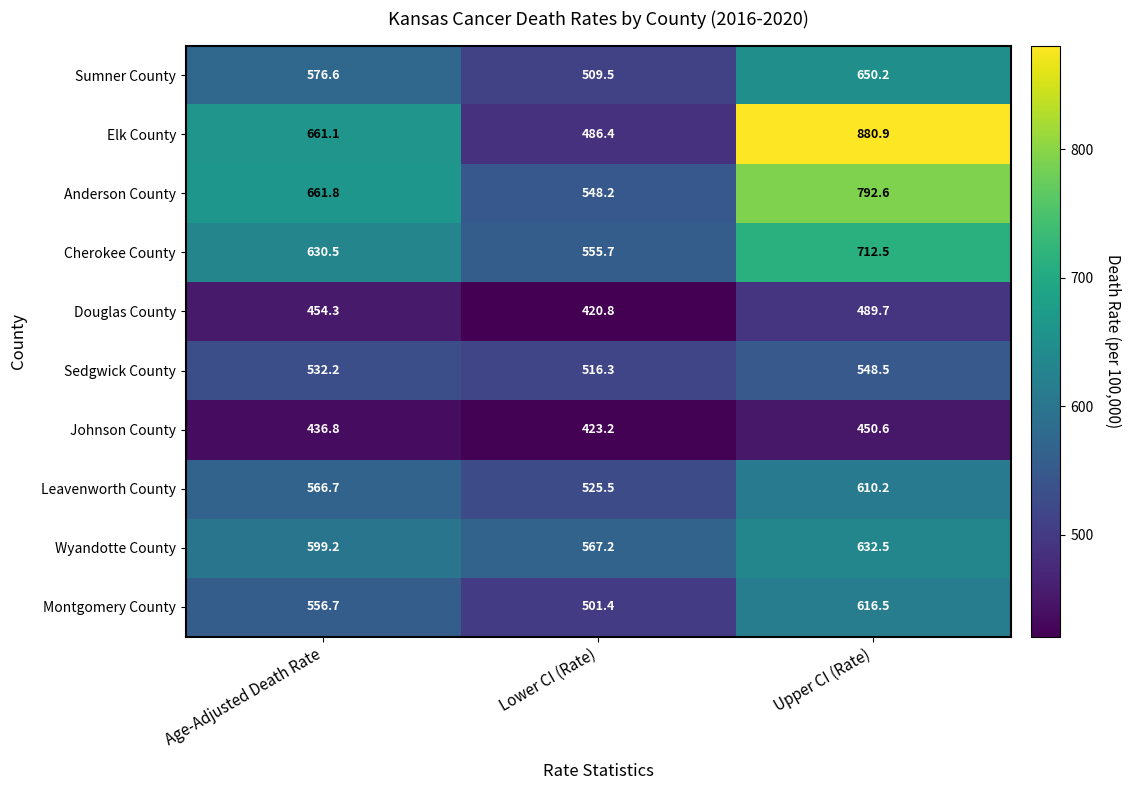

True or false: Elk County has a value of 880.9 at Upper CI (Rate).

True